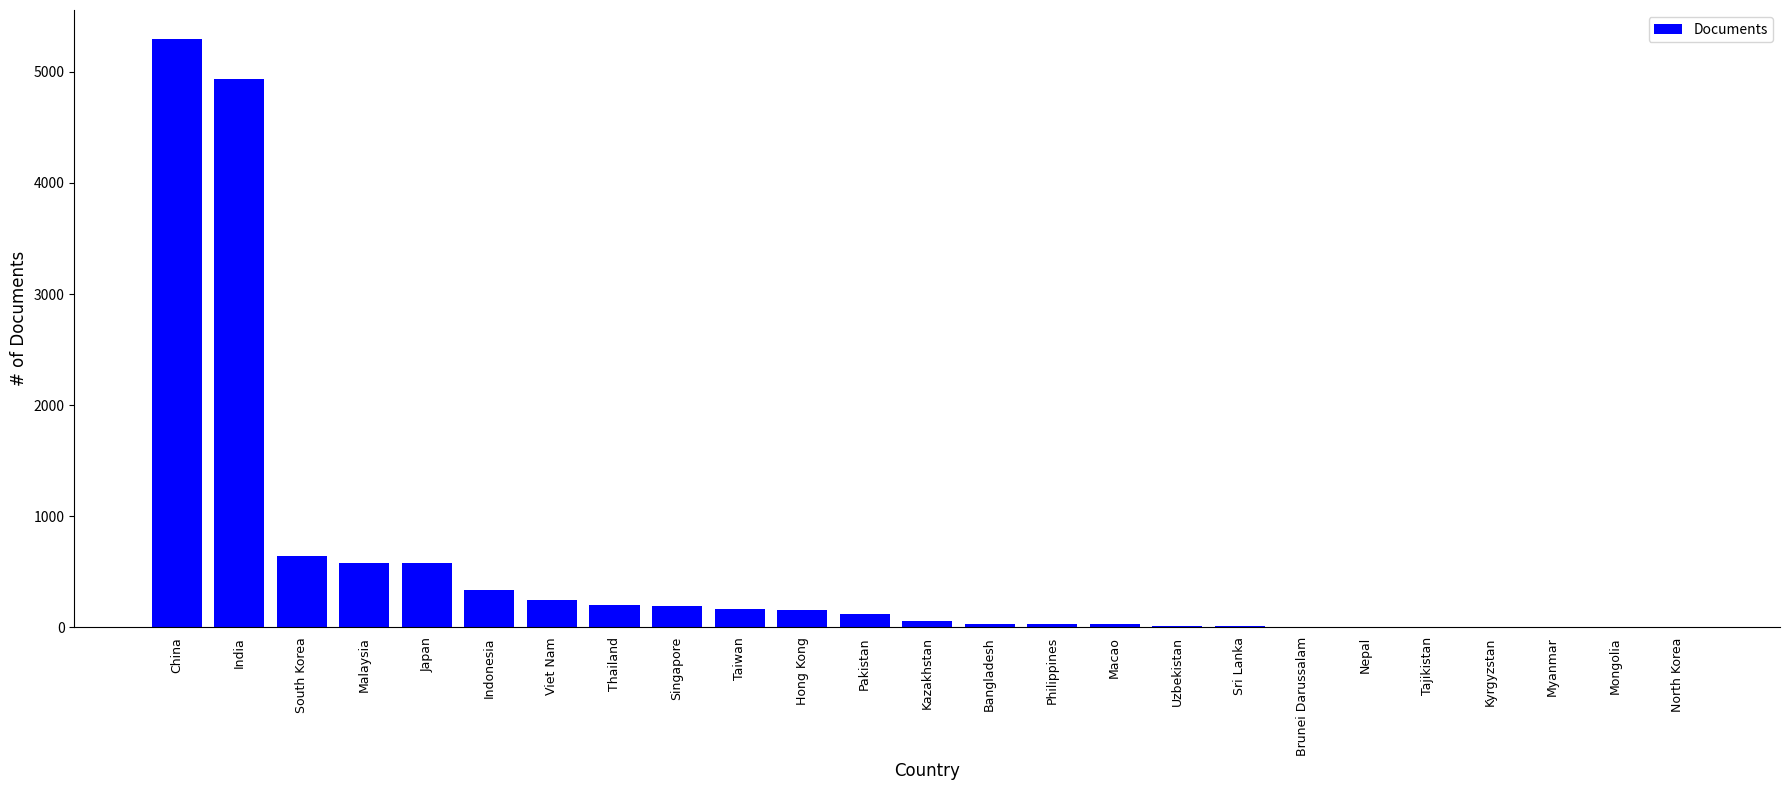

What is the maximum value shown in the chart?

5291